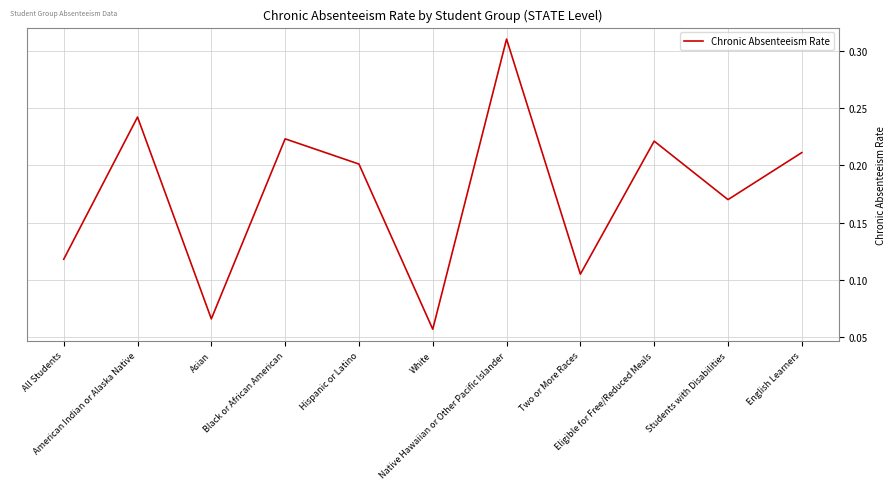

Rank the categories by value from lowest to highest.

White, Asian, Two or More Races, All Students, Students with Disabilities, Hispanic or Latino, English Learners, Eligible for Free/Reduced Meals, Black or African American, American Indian or Alaska Native, Native Hawaiian or Other Pacific Islander